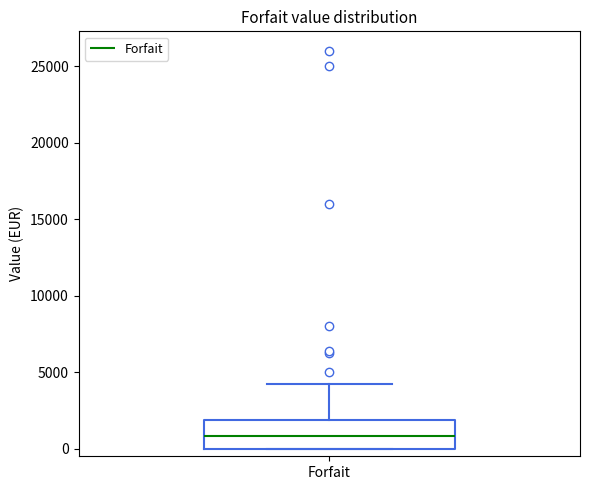

Transcribe this box plot: give where the median line is, the range the box spans, and where the two whiskers end, as read against the y-axis. The values are not printed on the chart, so give them approximately, as read against the axis.

median 1000, box 0 to 2000, whiskers 0 to 4500